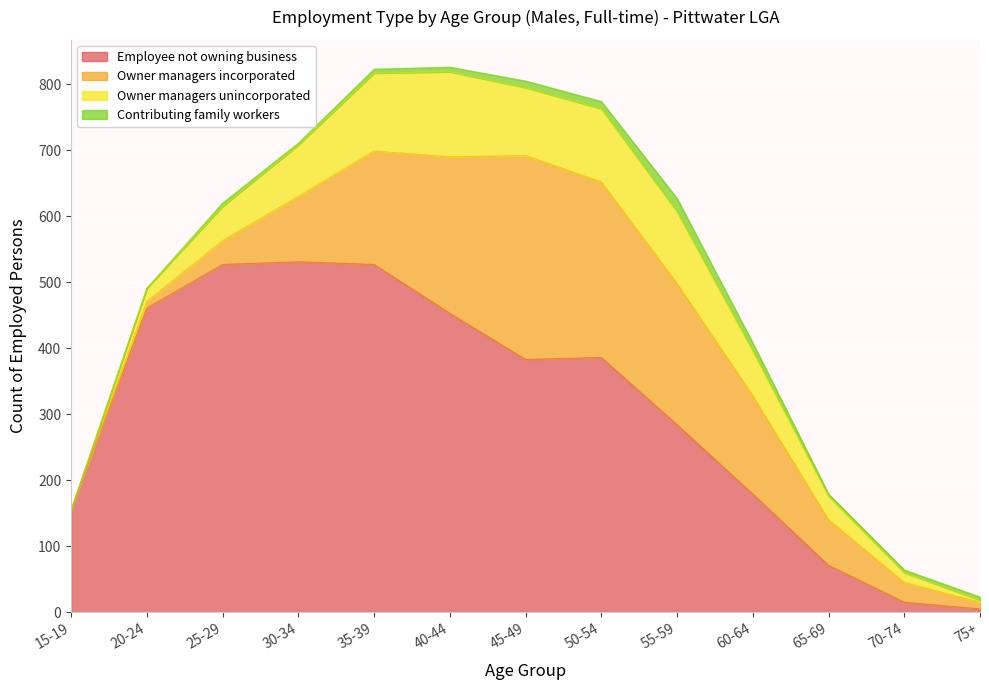

Reading left to right, list all the values displayed in this chart.

Employee not owning business: 155	461	527	531	527	453	383	386	284	179	71	15	5
Owner managers incorporated: 0	10	36	99	172	237	309	266	214	149	69	30	10
Owner managers unincorporated: 0	20	52	78	118	129	103	111	109	68	36	15	3
Contributing family workers: 0	0	5	3	6	7	10	11	20	12	3	4	5